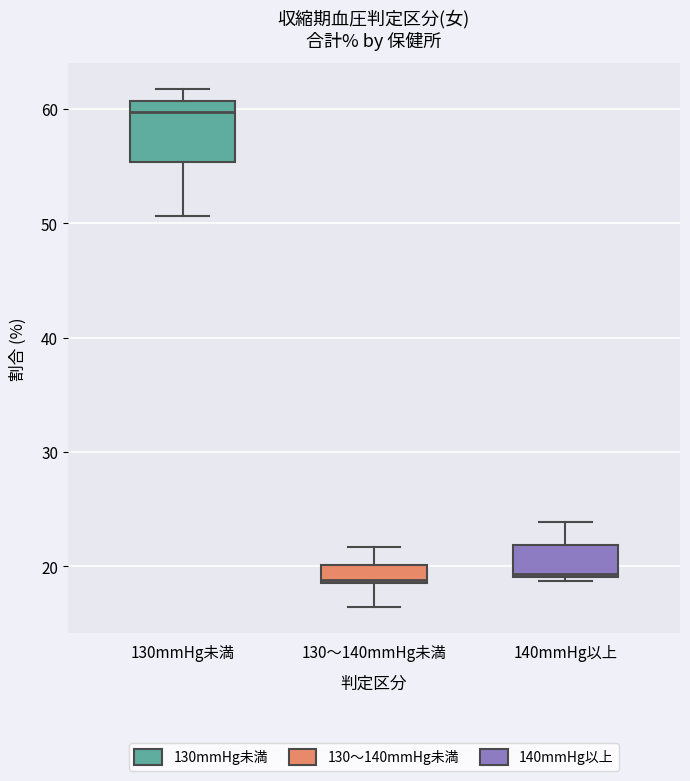

Reading left to right, read every box against the y-axis: the position of its median line, the range the box covers, and the ends of its whiskers. The values are not printed on the chart, so give them approximately, as read against the axis.

130mmHg未満: median 60, box 55 to 61, whiskers 51 to 62
130～140mmHg未満: median 19, box 19 to 20, whiskers 16 to 22
140mmHg以上: median 19, box 19 to 22, whiskers 19 (just below the box's lower edge) to 24